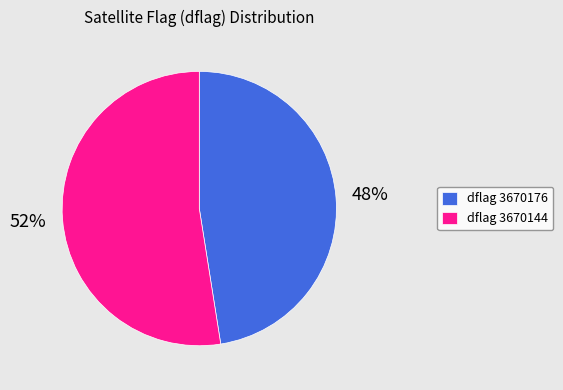

Rank the categories by value from highest to lowest.

dflag 3670144, dflag 3670176